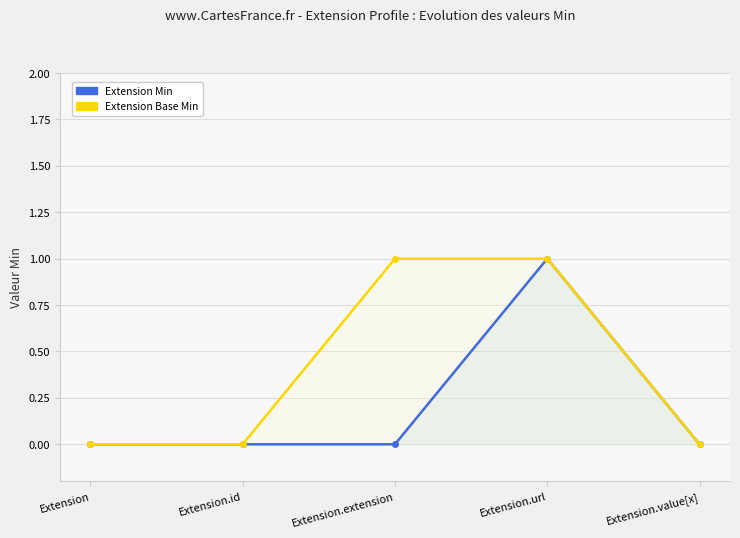

Does the chart have visible grid lines?

Yes